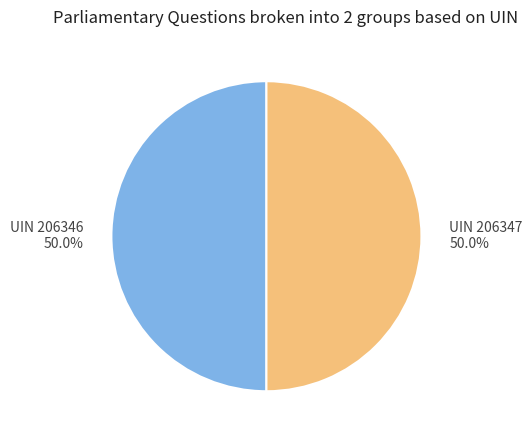

What is the total percentage of UIN 206346 50.0% and UIN 206347 50.0%?

100.0%